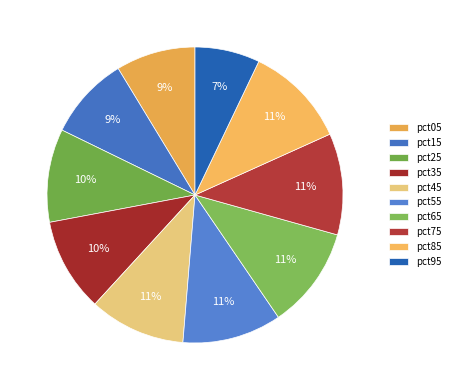

The pct15 slice represents 18% of the pie. True or false?

False